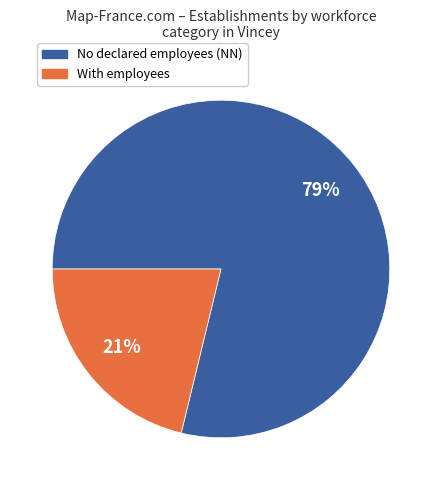

What is the smallest slice in the pie chart?

With employees